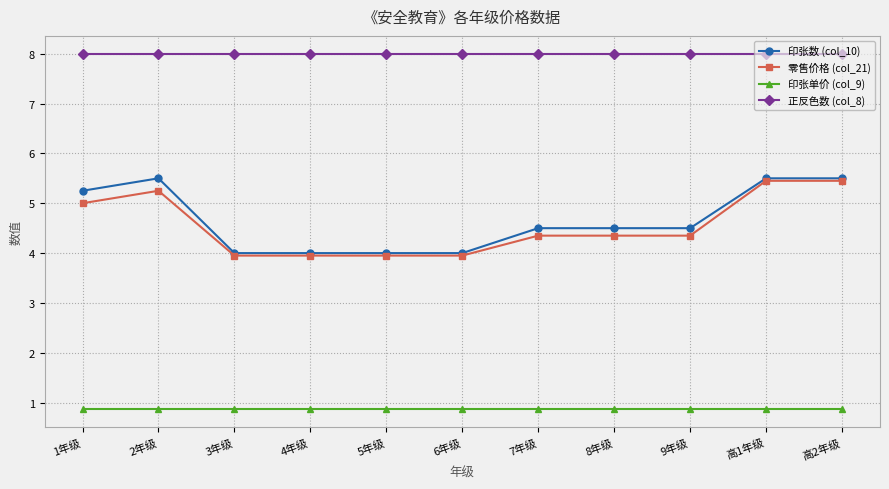

How many lines are shown in the chart?

4